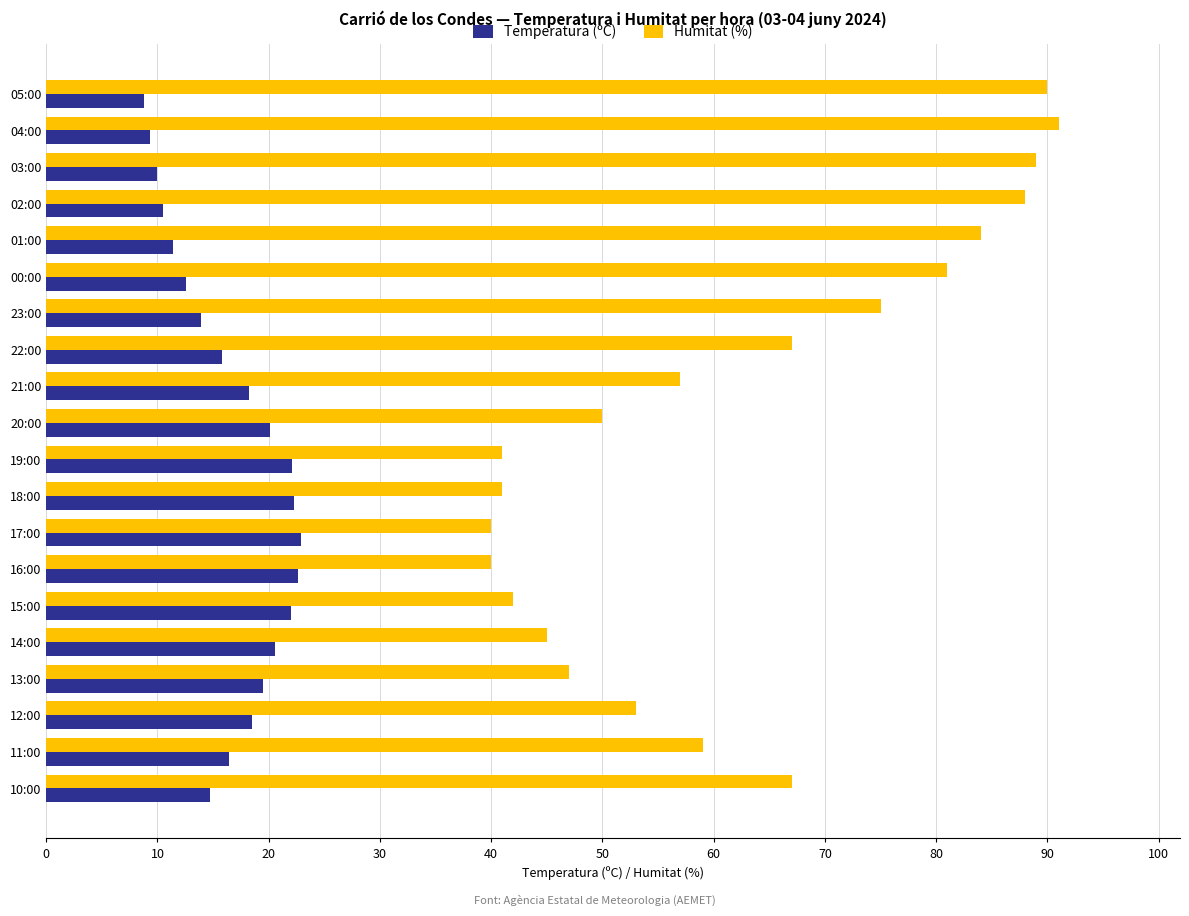

Which series has the largest total across all categories?

Humitat (%)